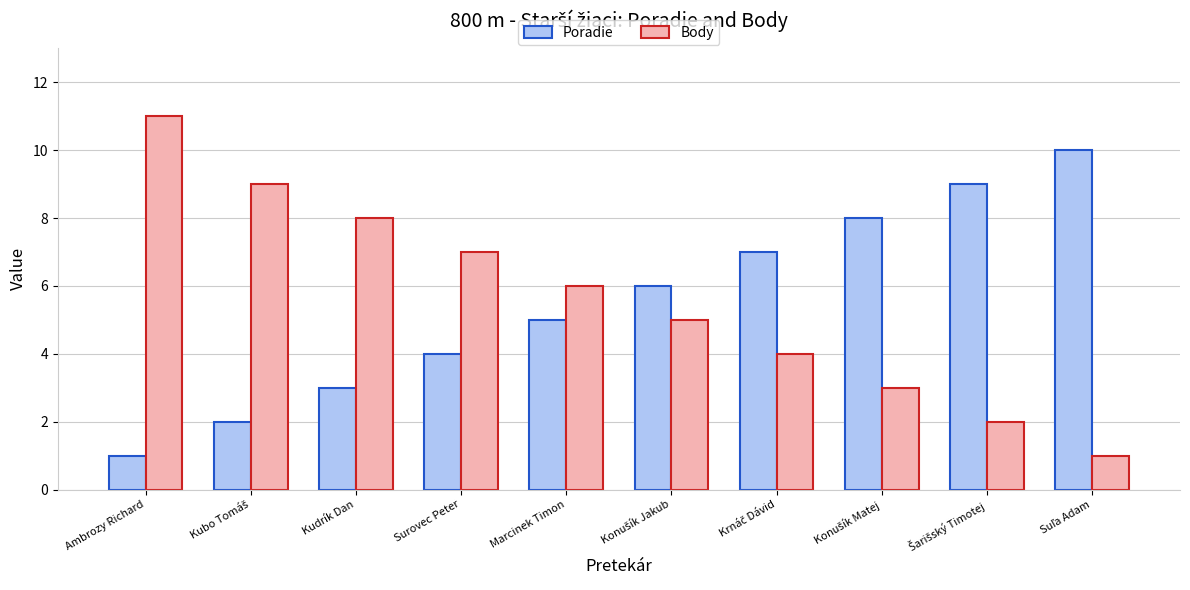

True or false: Poradie has a value of 1 at Surovec Peter.

False